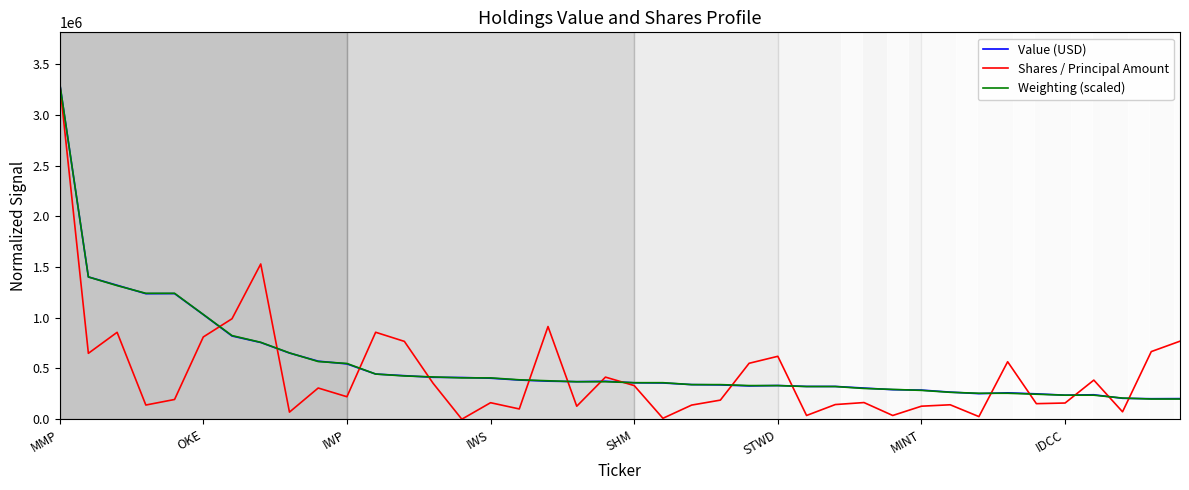

What is the lowest value of the Weighting (scaled) series?

198900.0